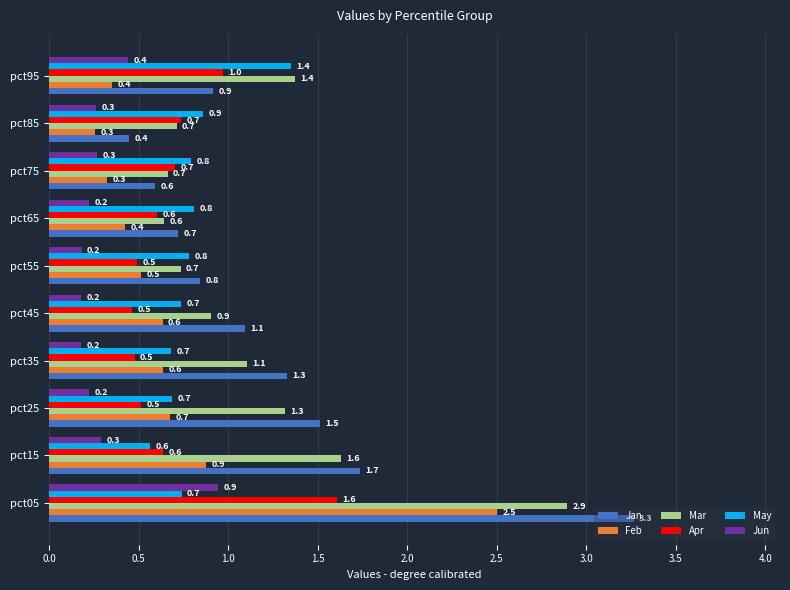

What is the sum of all Mar values?

12.0